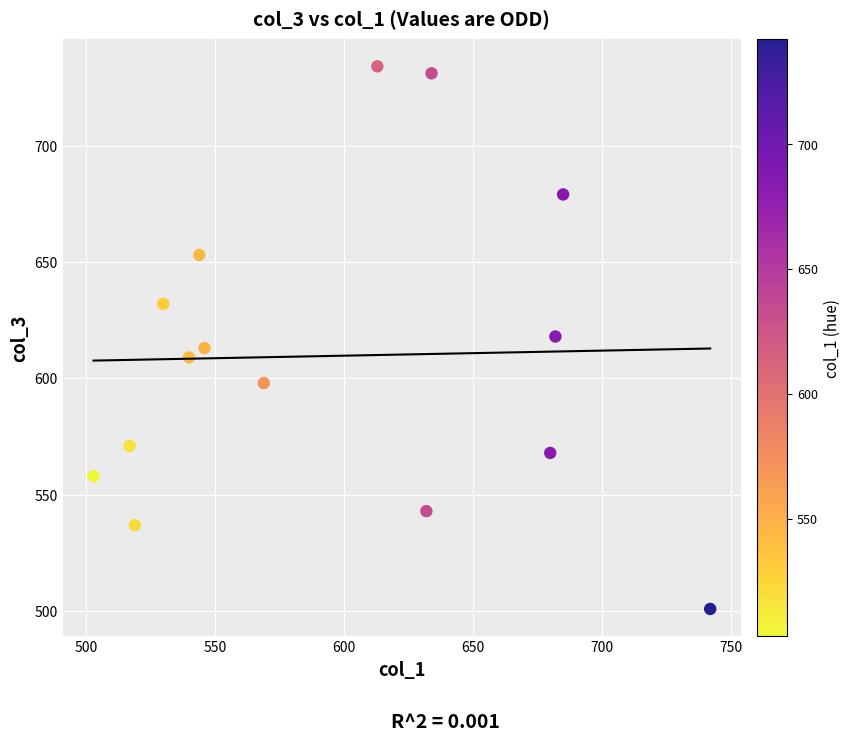

What is the range of Y values (max minus min)?

233